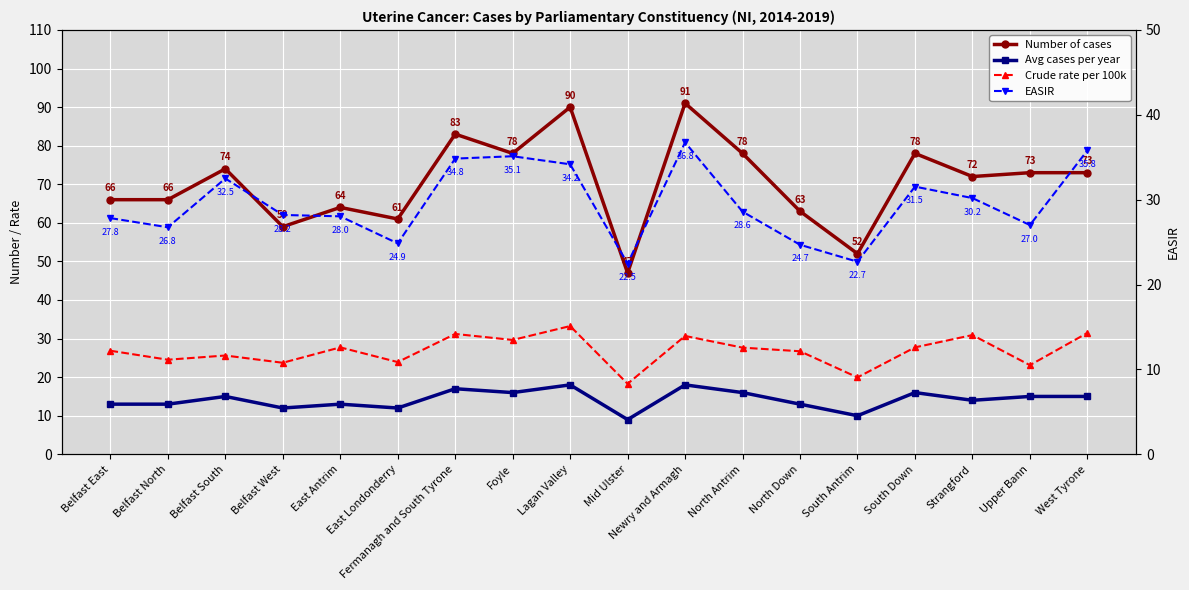

At Upper Bann, list the series in order from largest to smallest.

Number of cases, EASIR, Crude rate per 100k, Avg cases per year